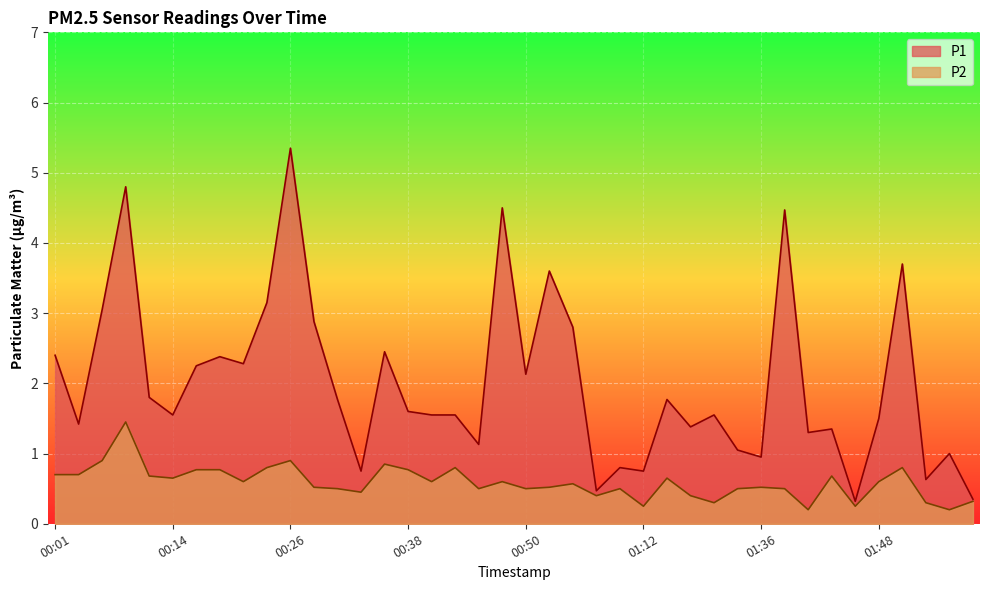

The value of P1 at 00:14 is 2.1. True or false?

False